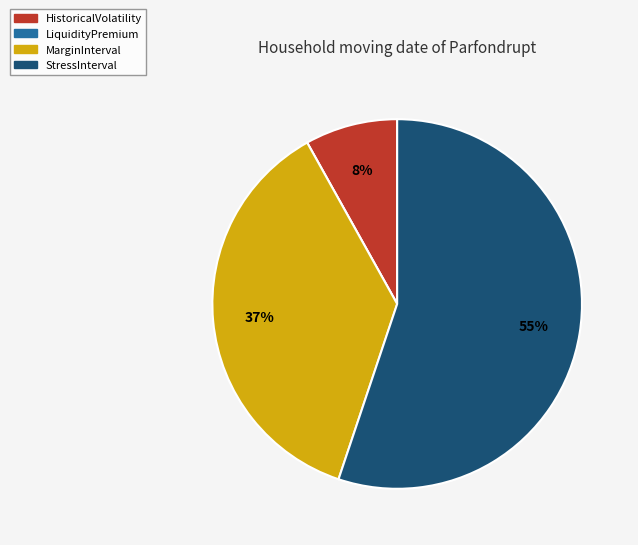

Which has a higher value, StressInterval or HistoricalVolatility?

StressInterval